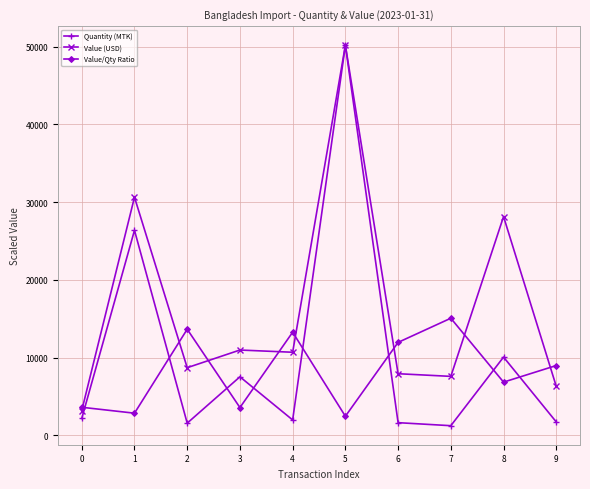

How many values in the Value (USD) series exceed 10679?

5